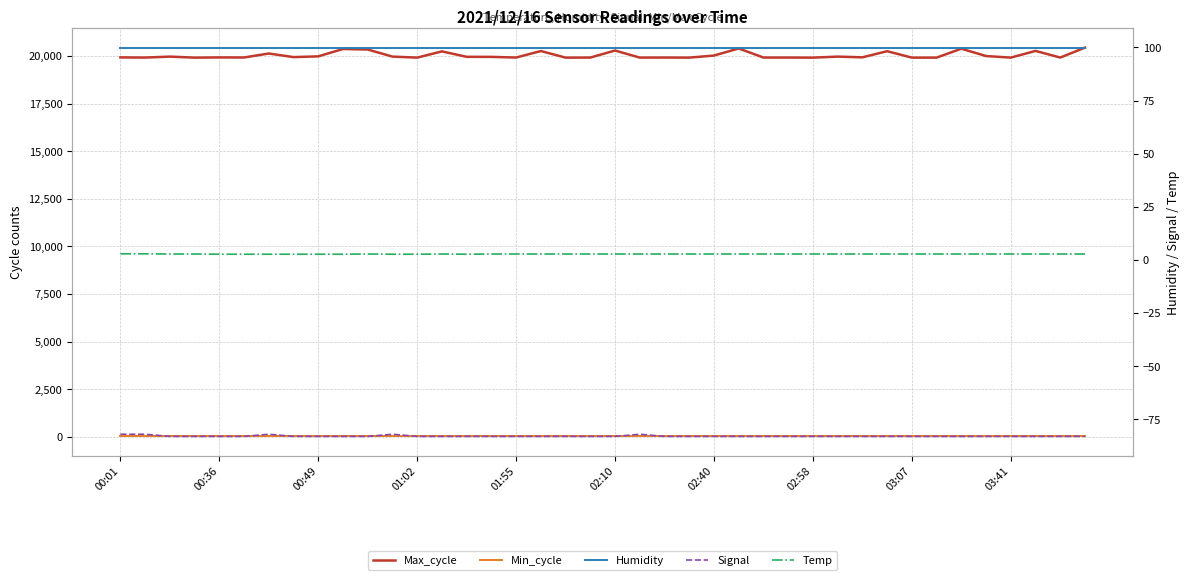

The value of Signal at 18 is -83.0. True or false?

True